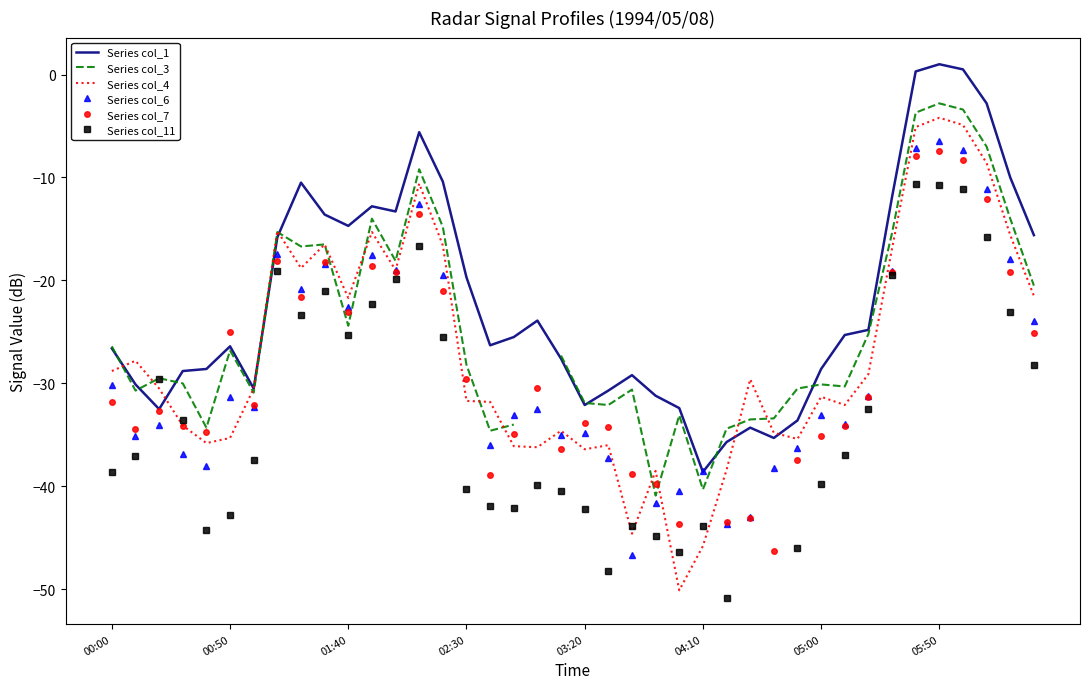

What is the minimum value for Series col_1?

-38.6